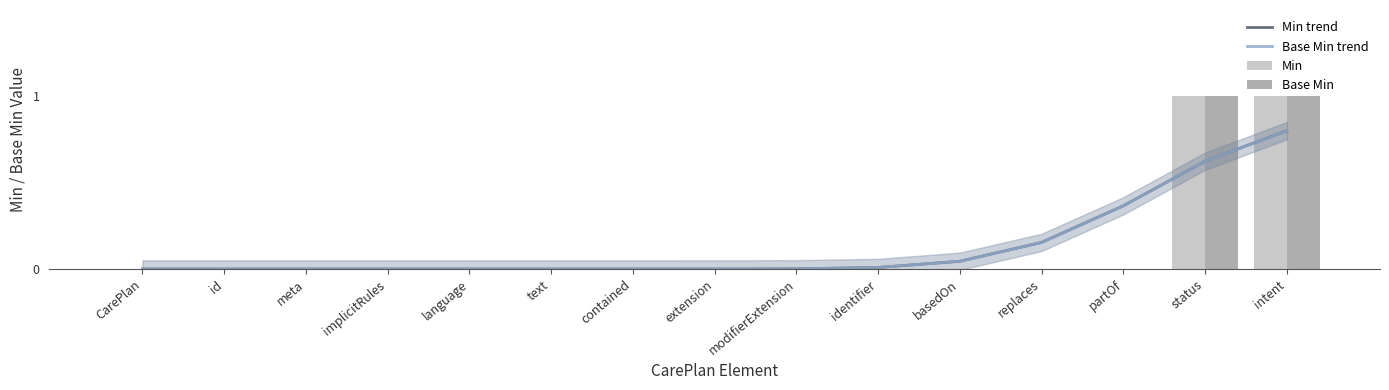

Reading left to right, extract all data points from this chart.

Min trend: 0.0	0.0	0.0	0.0	0.0	0.0	0.0	0.0	0.0	0.0	0.0	0.2	0.4	0.6	0.8
Base Min trend: 0.0	0.0	0.0	0.0	0.0	0.0	0.0	0.0	0.0	0.0	0.0	0.2	0.4	0.6	0.8
Min: 0.0	0.0	0.0	0.0	0.0	0.0	0.0	0.0	0.0	0.0	0.0	0.0	0.0	1.0	1.0
Base Min: 0.0	0.0	0.0	0.0	0.0	0.0	0.0	0.0	0.0	0.0	0.0	0.0	0.0	1.0	1.0